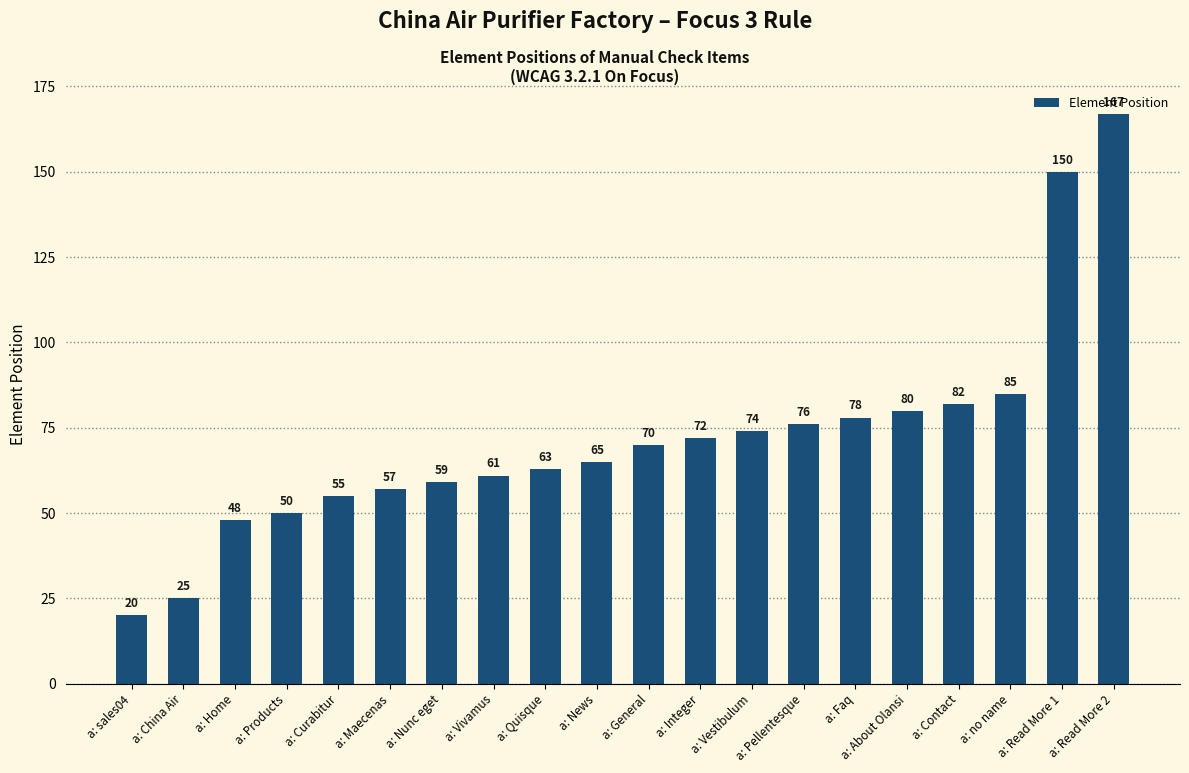

What is the difference between the maximum and minimum values?

147